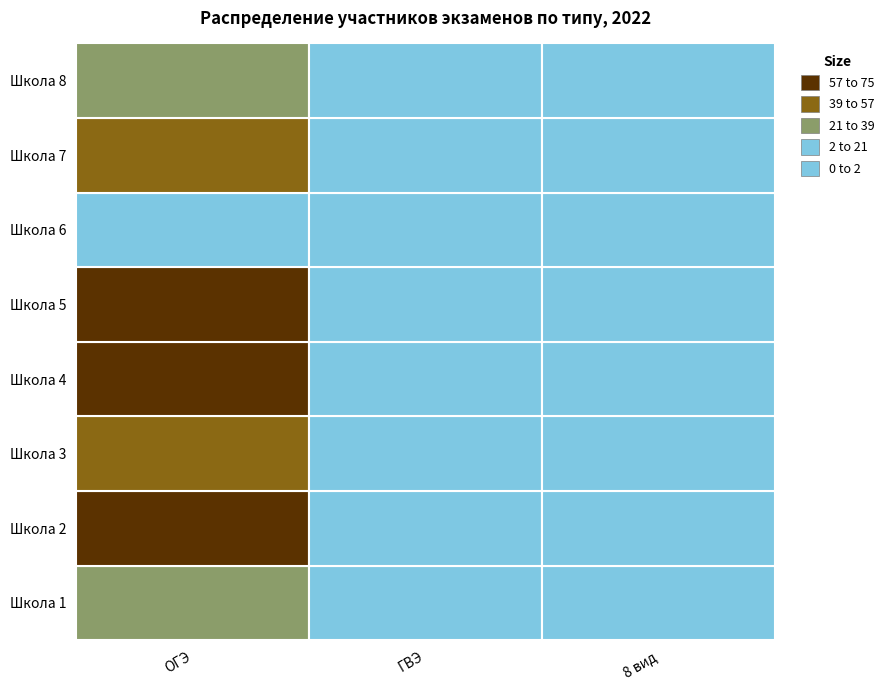

Is the value of Школа 6 at 0 greater than the value of Школа 1 at 1?

Yes